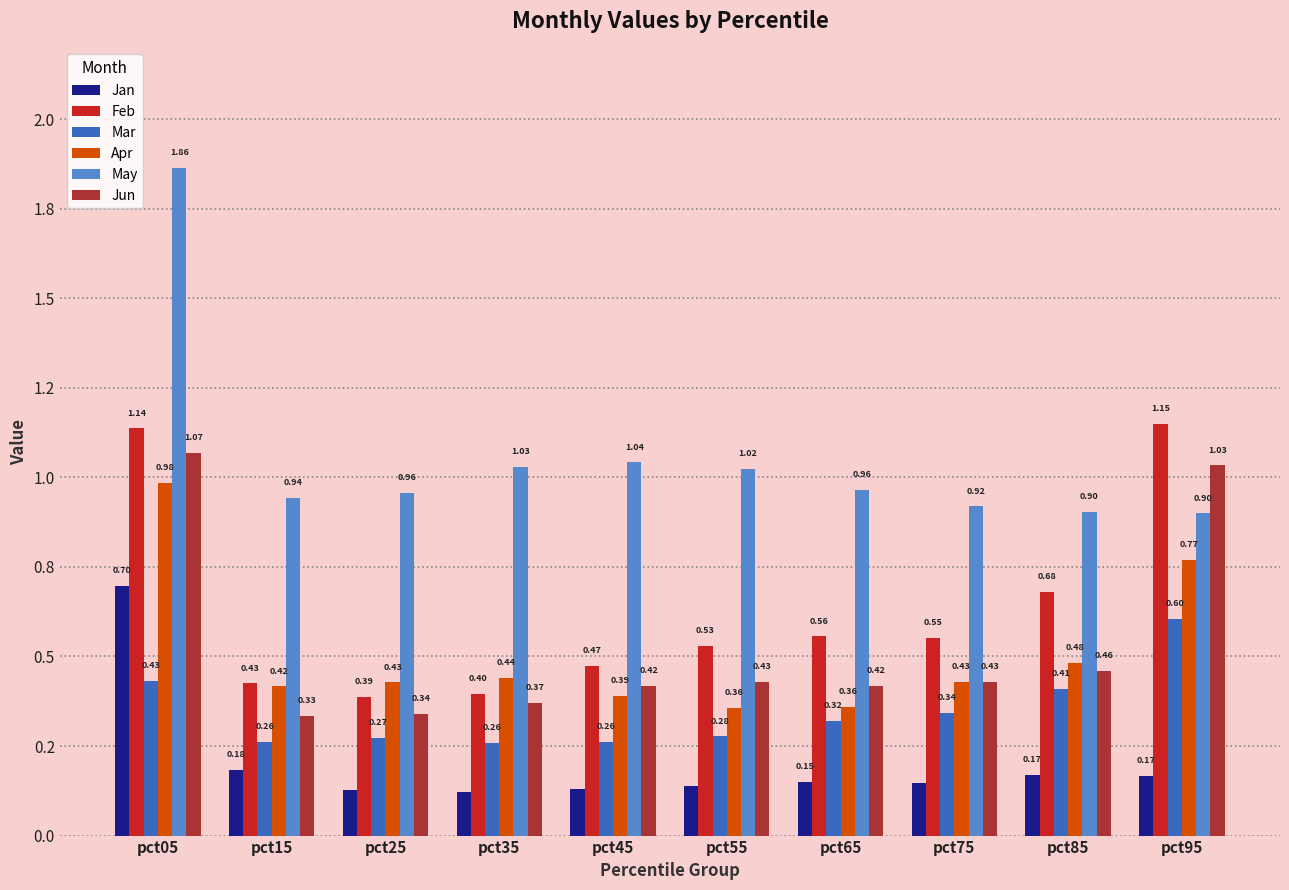

The Apr series shows 0.4 at pct75. True or false?

True